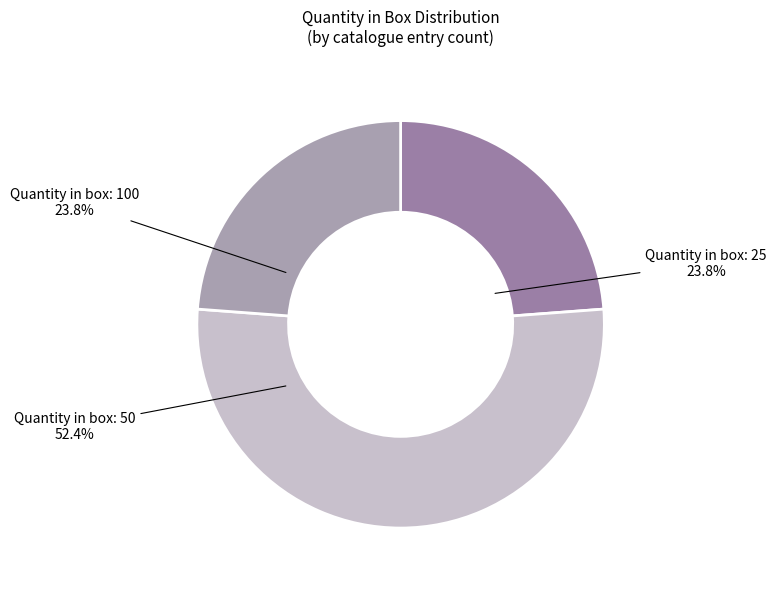

Is Quantity in box: 25 the majority of the pie?

No